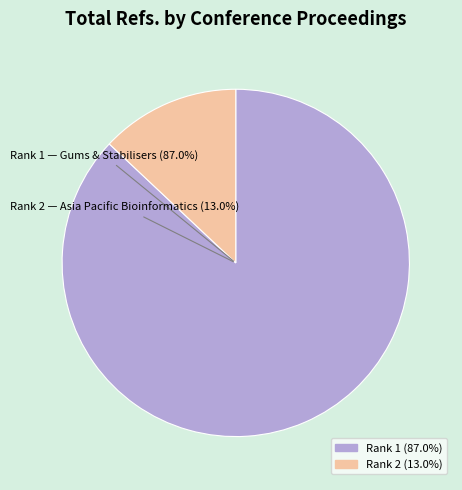

The Gums and Stabilisers for the Food Industry (Rank 1) slice represents 87% of the pie. True or false?

True